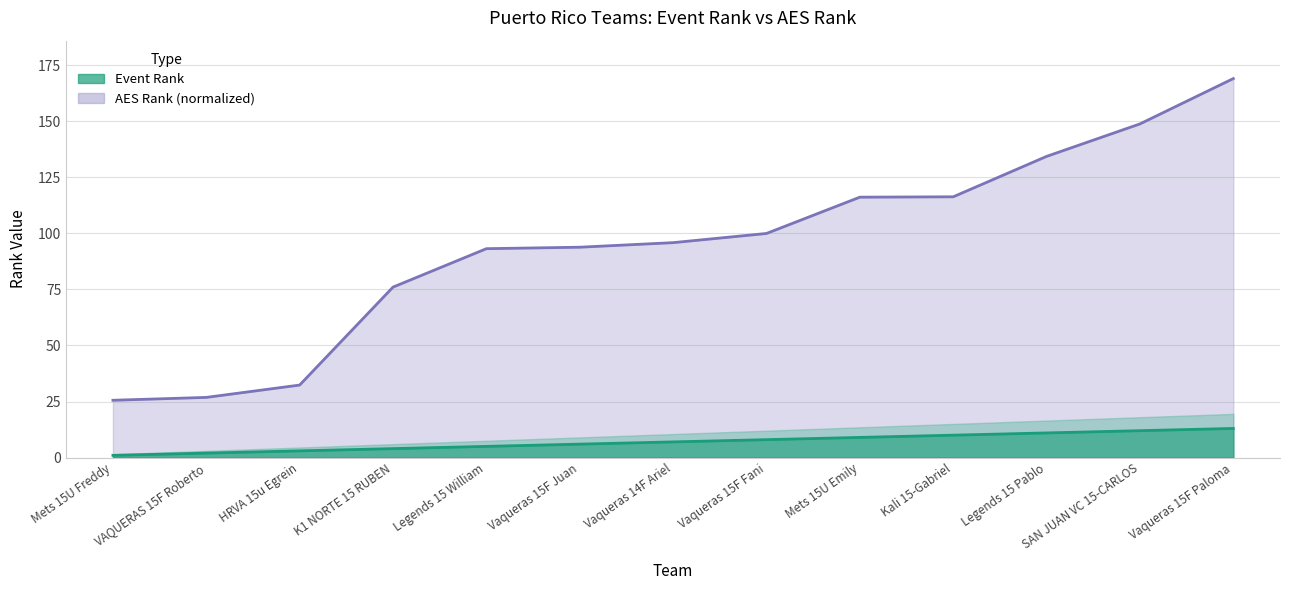

Which category has the lowest value in the Event Rank series?

Mets 15U Freddy